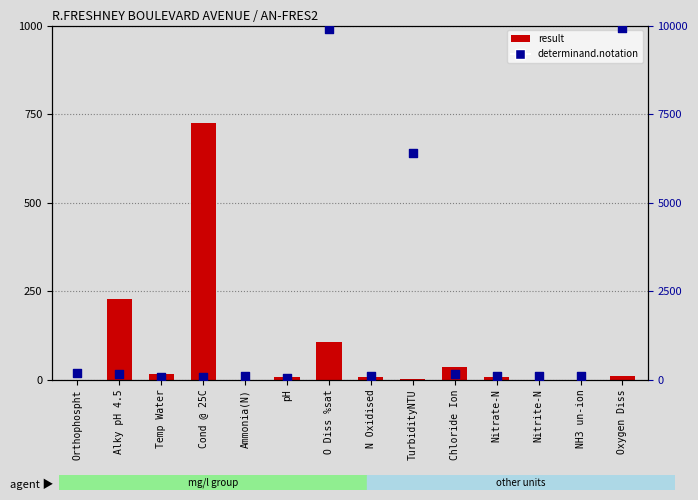

Is the value of determinand.notation at Orthophospht greater than the value of result at Oxygen Diss?

Yes